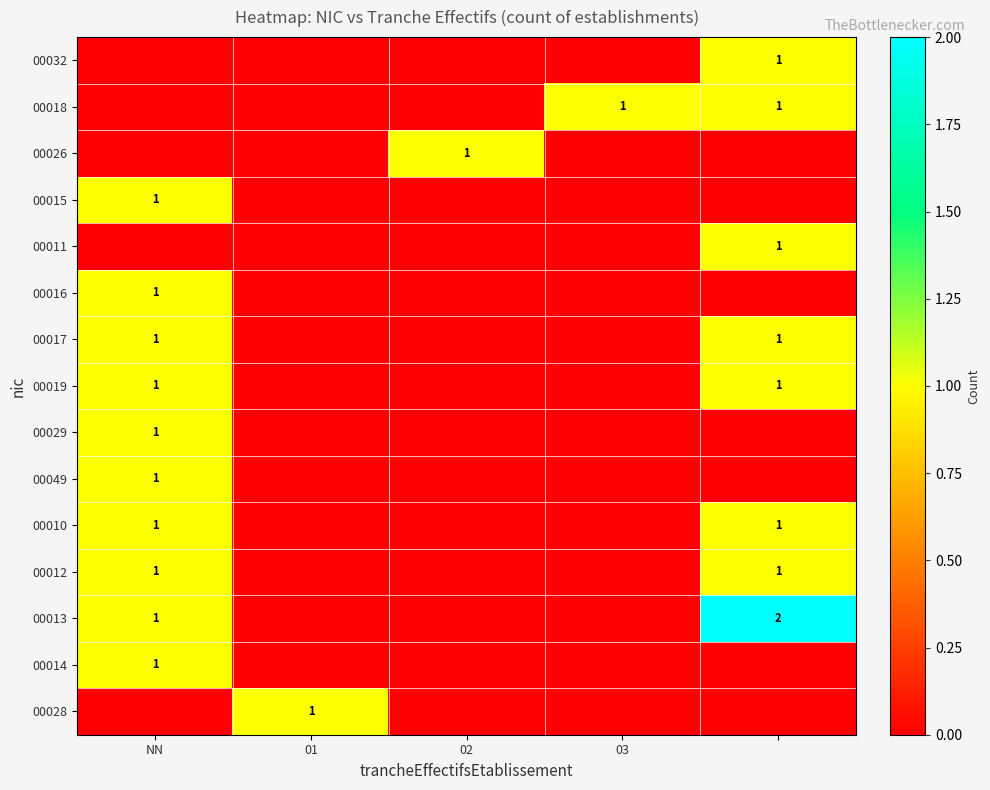

The 00026 series shows 1 at 02. True or false?

True